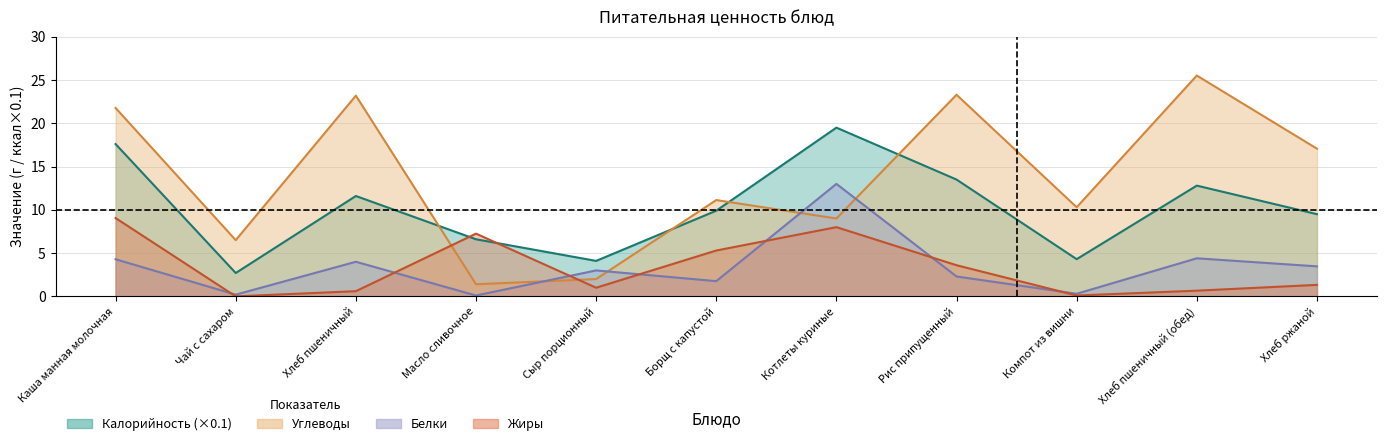

What is the spread (max minus min) of values at Котлеты куриные?

11.5